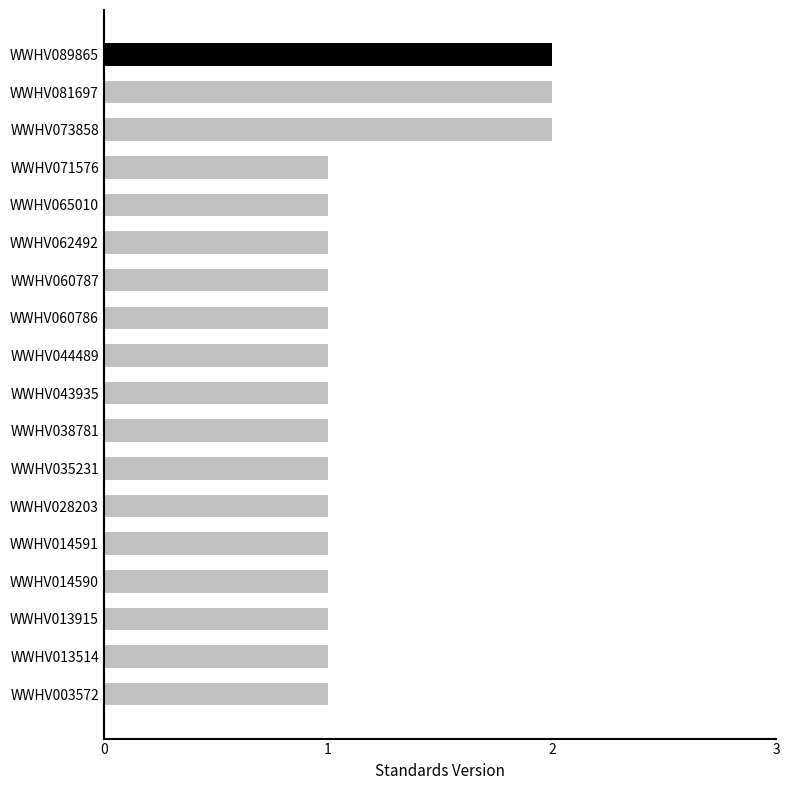

Reading top to bottom, what are all the values shown in this chart?

WWHV089865=2	WWHV081697=2	WWHV073858=2	WWHV071576=1	WWHV065010=1	WWHV062492=1	WWHV060787=1	WWHV060786=1	WWHV044489=1	WWHV043935=1	WWHV038781=1	WWHV035231=1	WWHV028203=1	WWHV014591=1	WWHV014590=1	WWHV013915=1	WWHV013514=1	WWHV003572=1